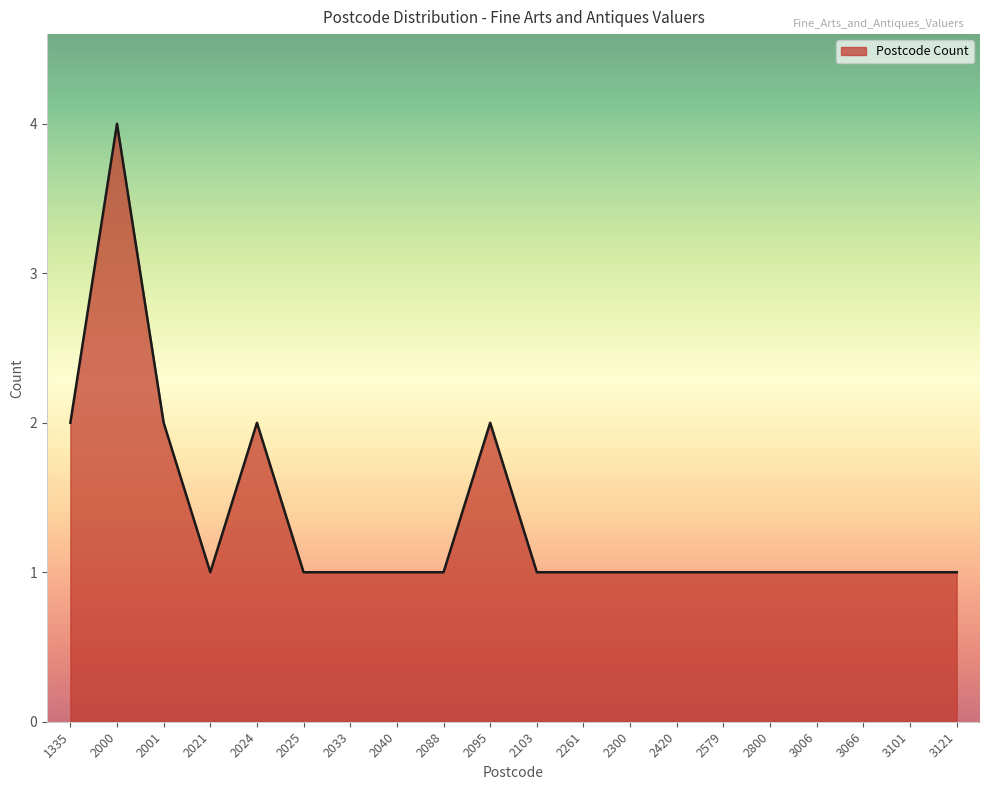

Which label corresponds to the largest value in the chart?

2000